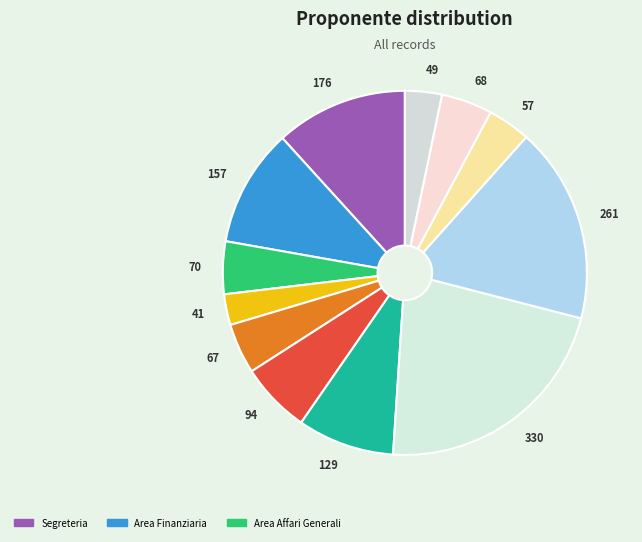

Between 70 and 129, which is larger?

129